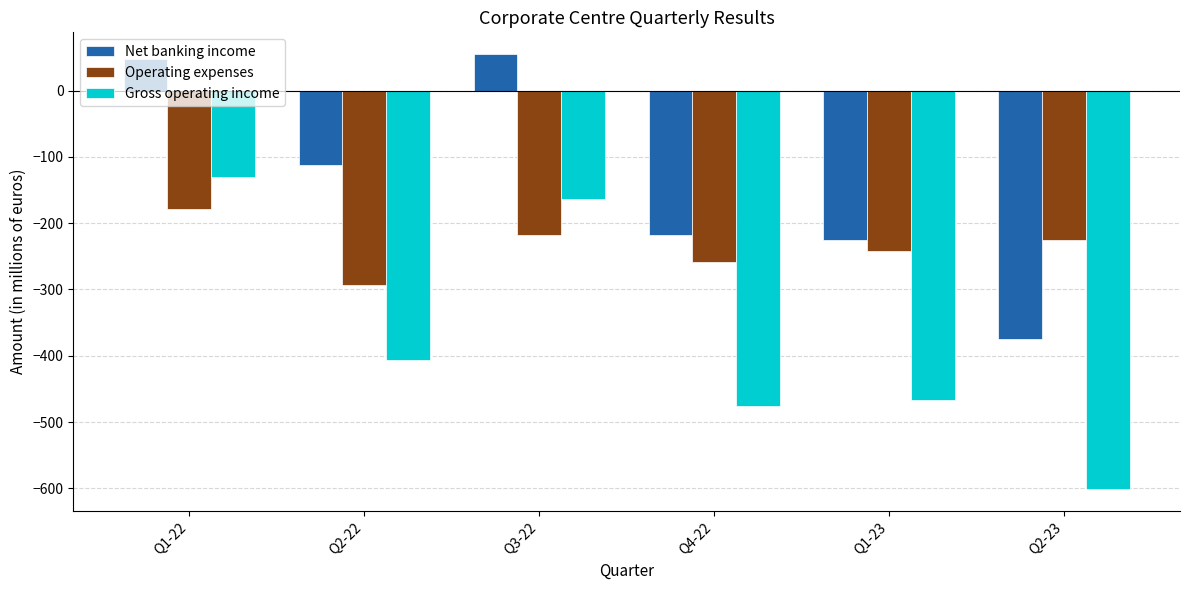

The Net banking income series shows -375 at Q2-23. True or false?

True